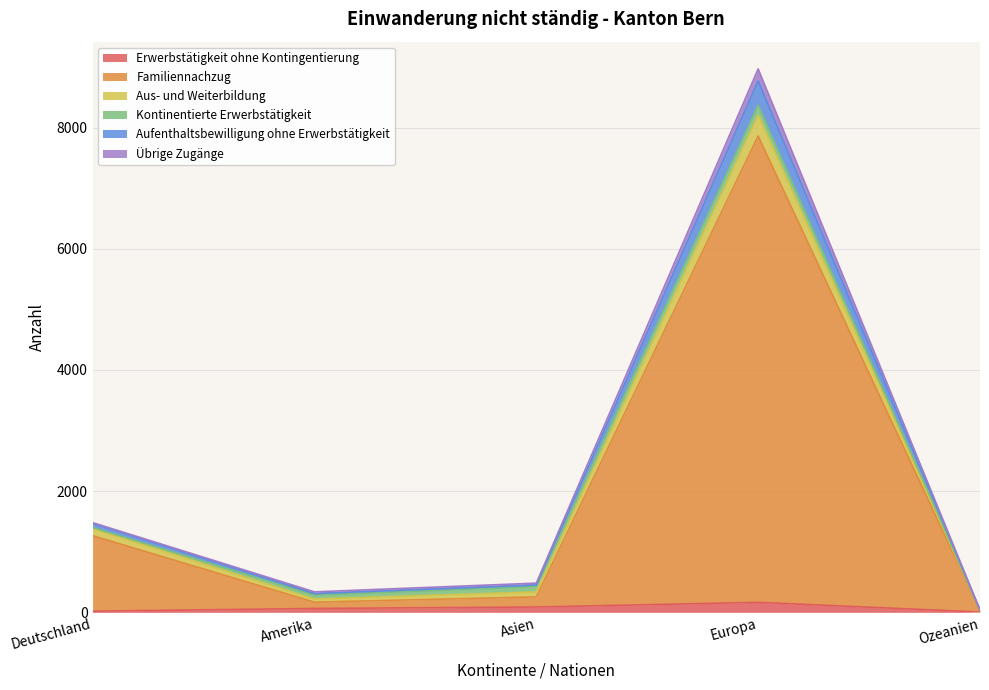

What is the difference between the maximum and minimum values in the Erwerbstätigkeit ohne Kontingentierung series?

160